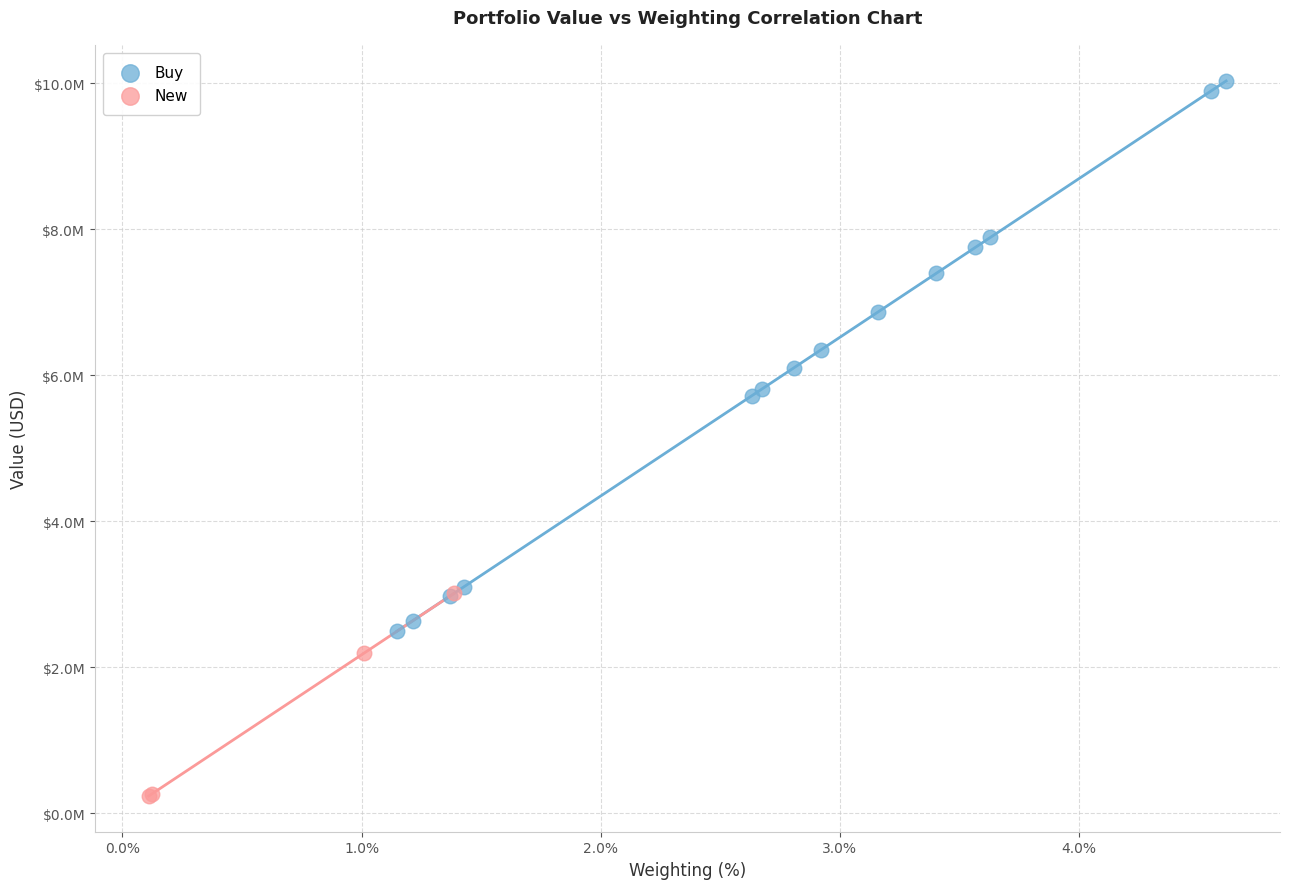

What are all the series names shown in the legend?

Buy, New